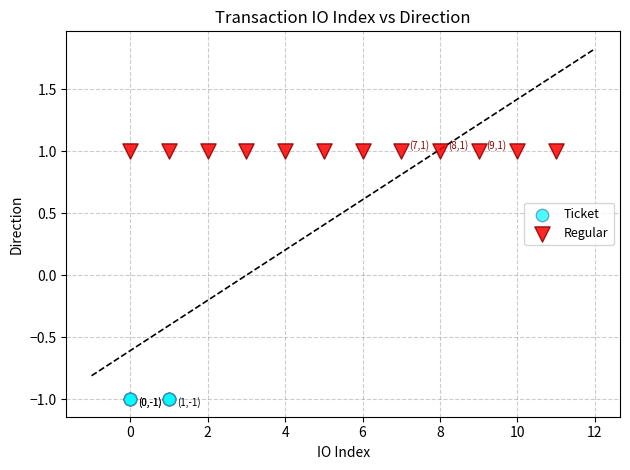

Which series reaches the minimum Y coordinate?

Ticket